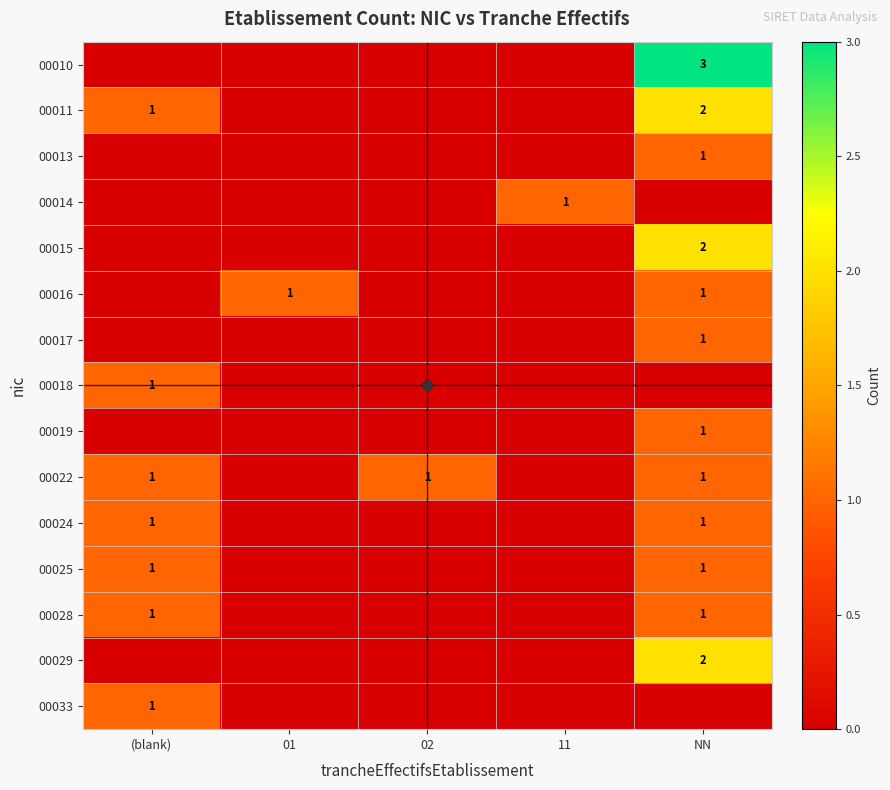

What is the total value across all series at (blank)?

7